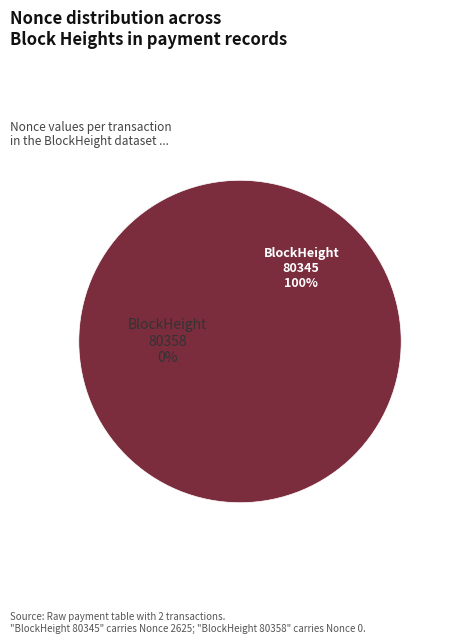

How much of the chart is everything except 80358?

100.0%